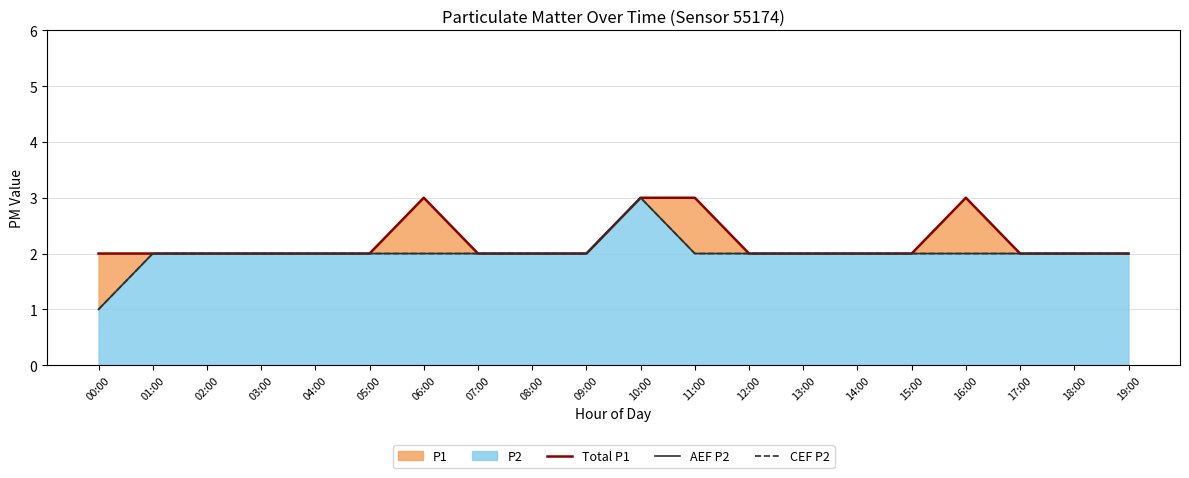

At how many categories does at least one series exceed 2?

4